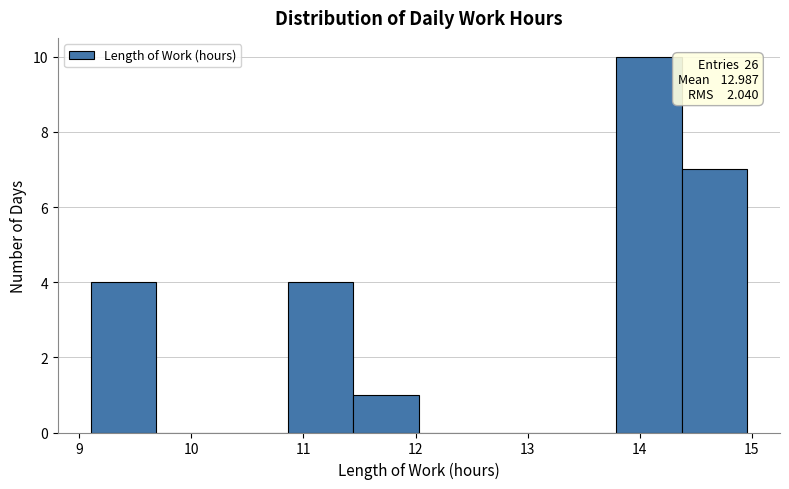

Which range on the x-axis has the tallest bar?

13.8 to 14.4